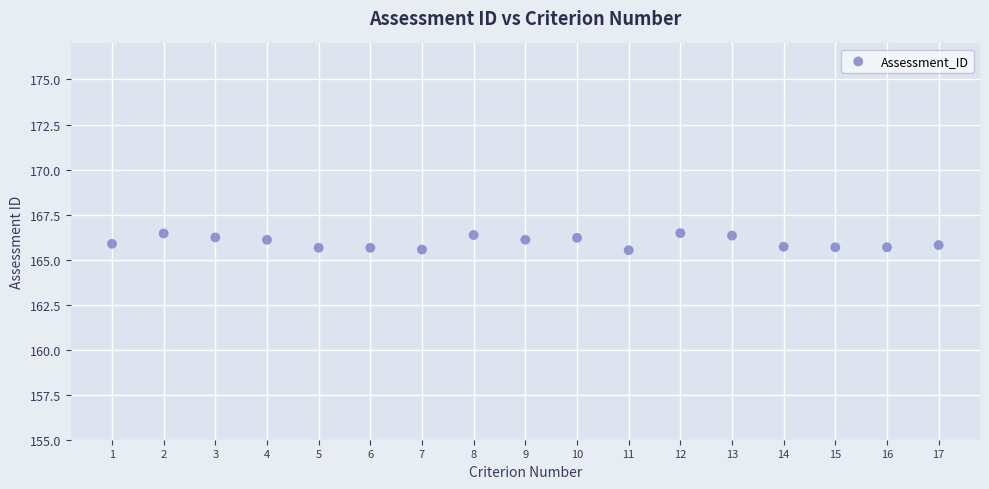

What is the range of Y values (max minus min)?

0.9